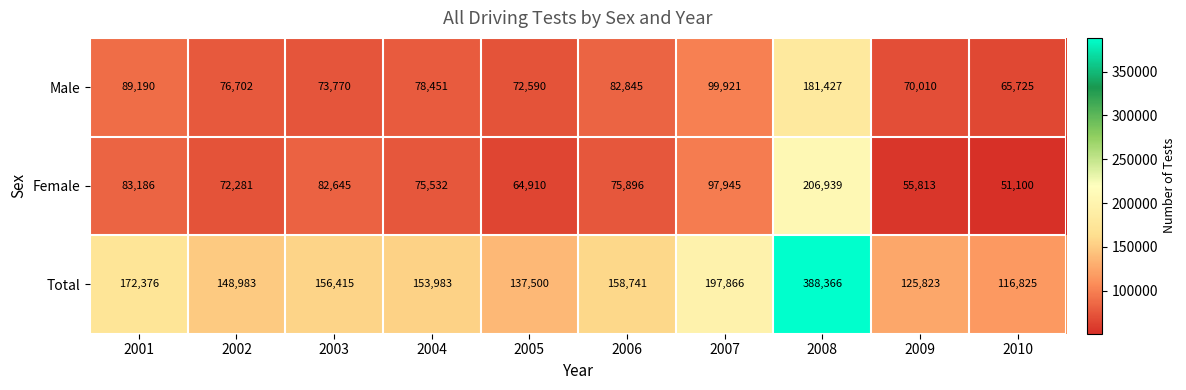

Which label corresponds to the smallest value in the chart?

2010